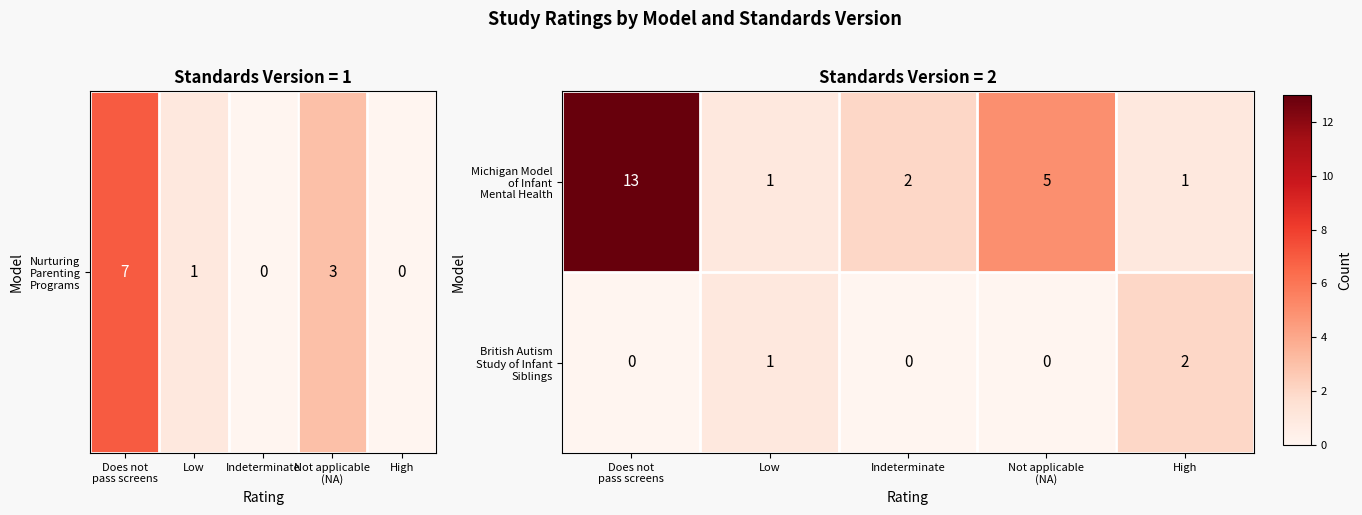

What is the greatest value displayed?

13